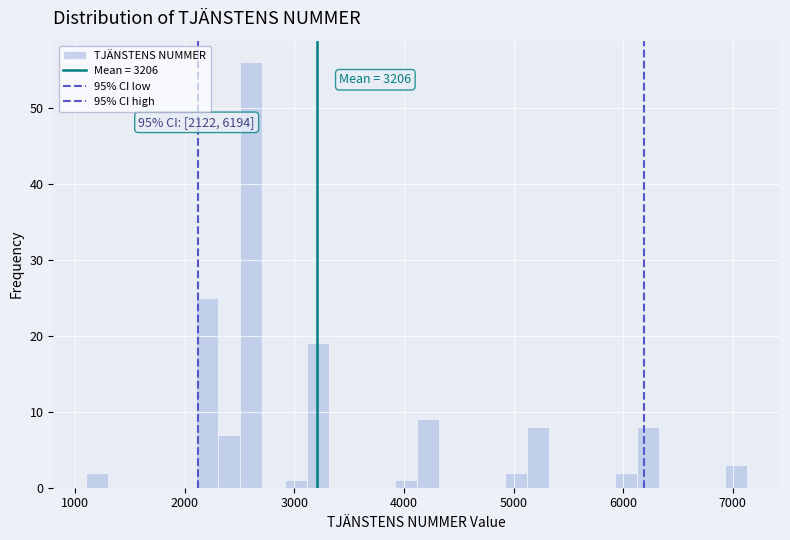

Read against the x-axis, roughly where is the centre of the tallest bar?

2600